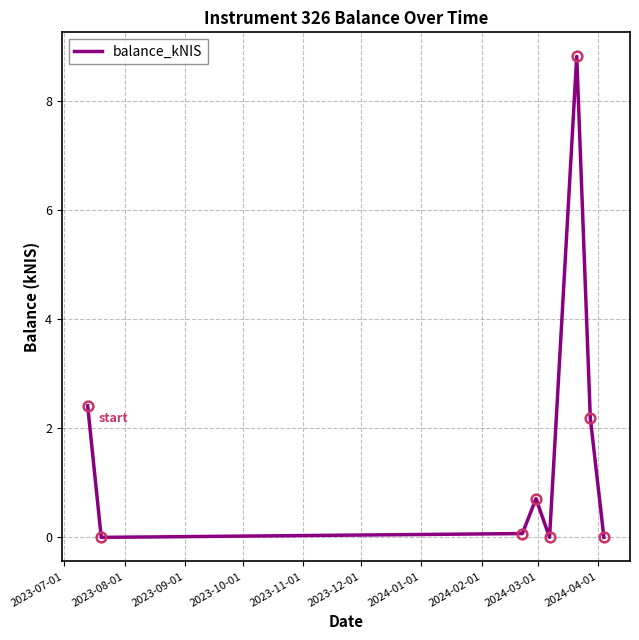

How many categories are shown in the chart?

8